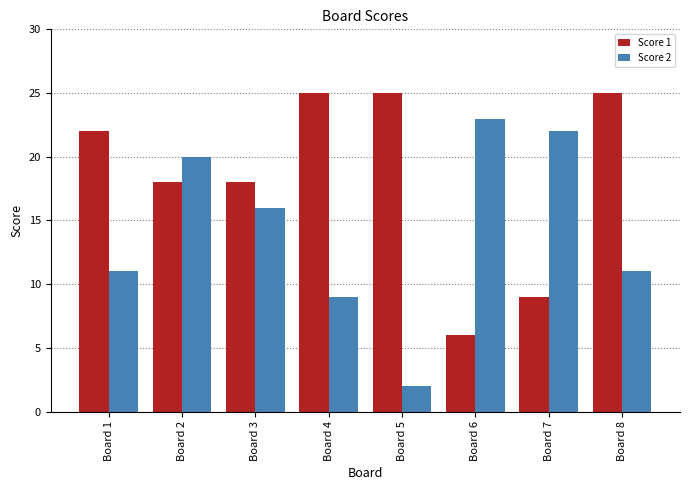

How many data points in Score 2 are less than 16?

4